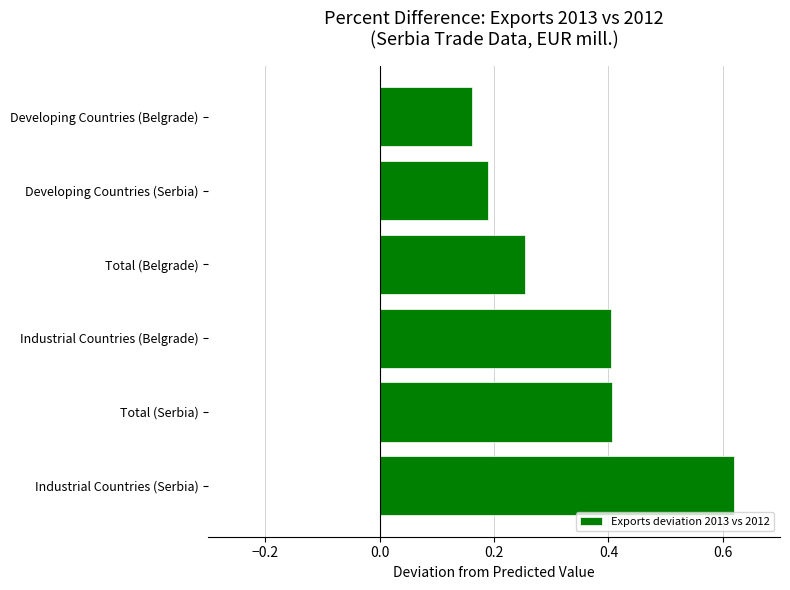

Are the bars grouped side by side (vs. stacked)?

No